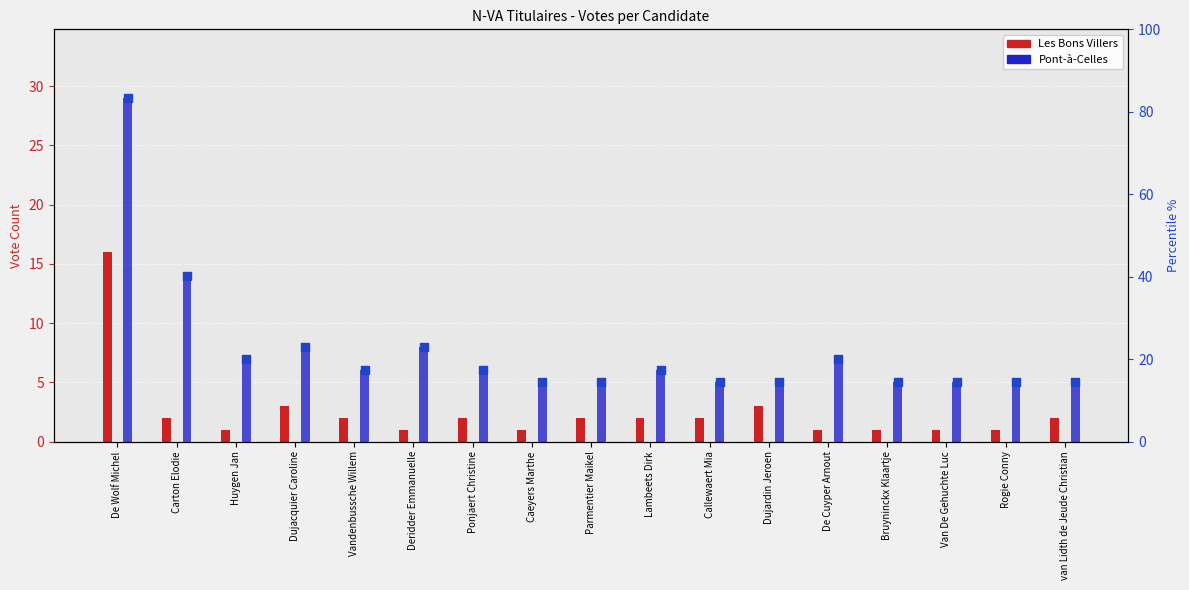

Is the value of Les Bons Villers at De Cuyper Arnout greater than the value of Pont-à-Celles at Vandenbussche Willem?

No